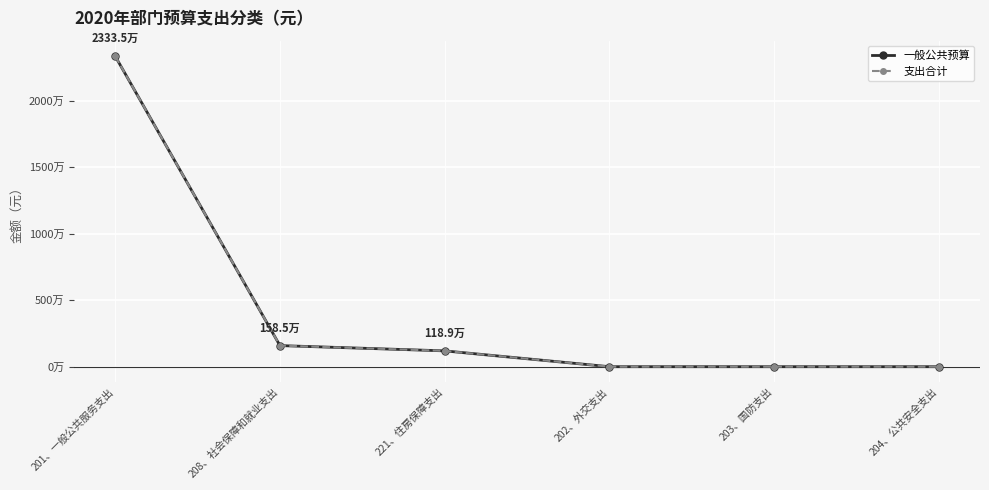

What is the difference between the 一般公共预算 values at 201、一般公共服务支出 and 203、国防支出?

23335468.7